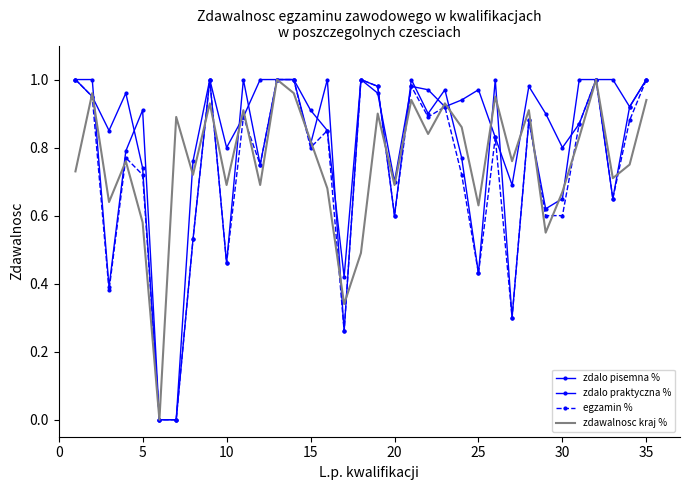

True or false: egzamin % and zdalo praktyczna % intersect in this chart.

False